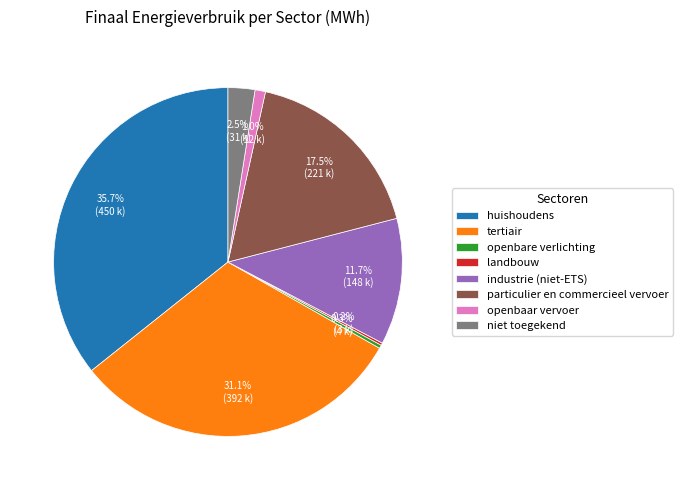

Is the sum of niet toegekend and openbare verlichting greater than half?

No